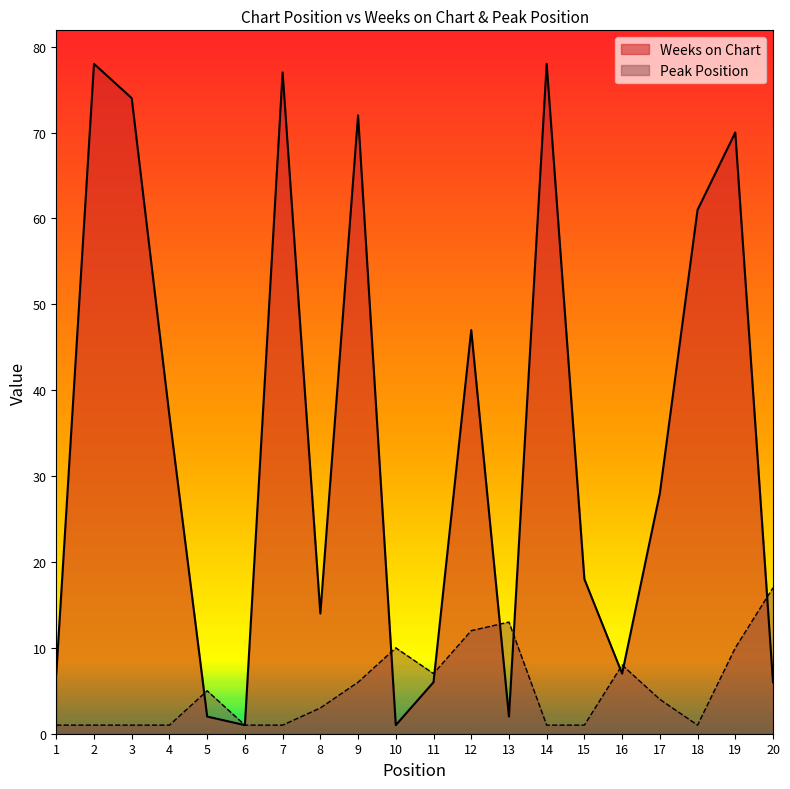

What is the minimum value for Weeks on Chart?

1